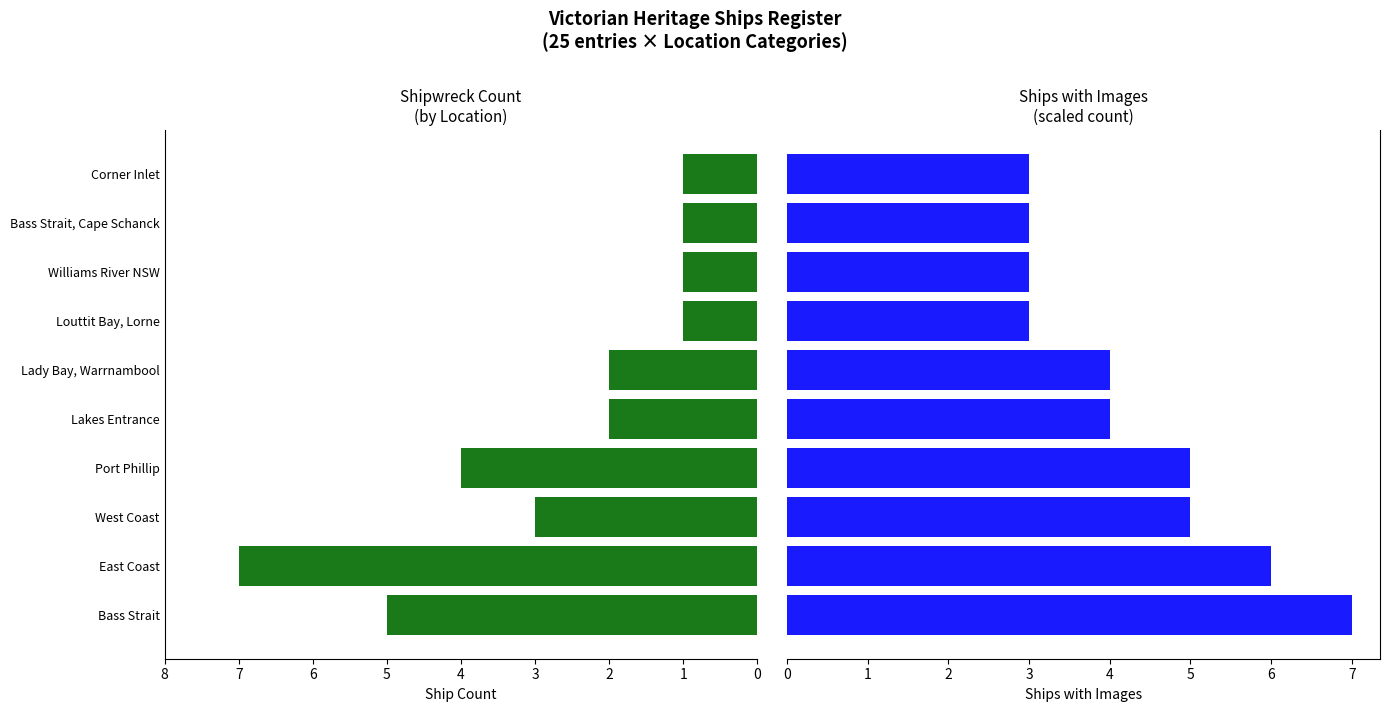

Rank the series at Corner Inlet from lowest to highest value.

Ship Count, Ships with Images (scaled)